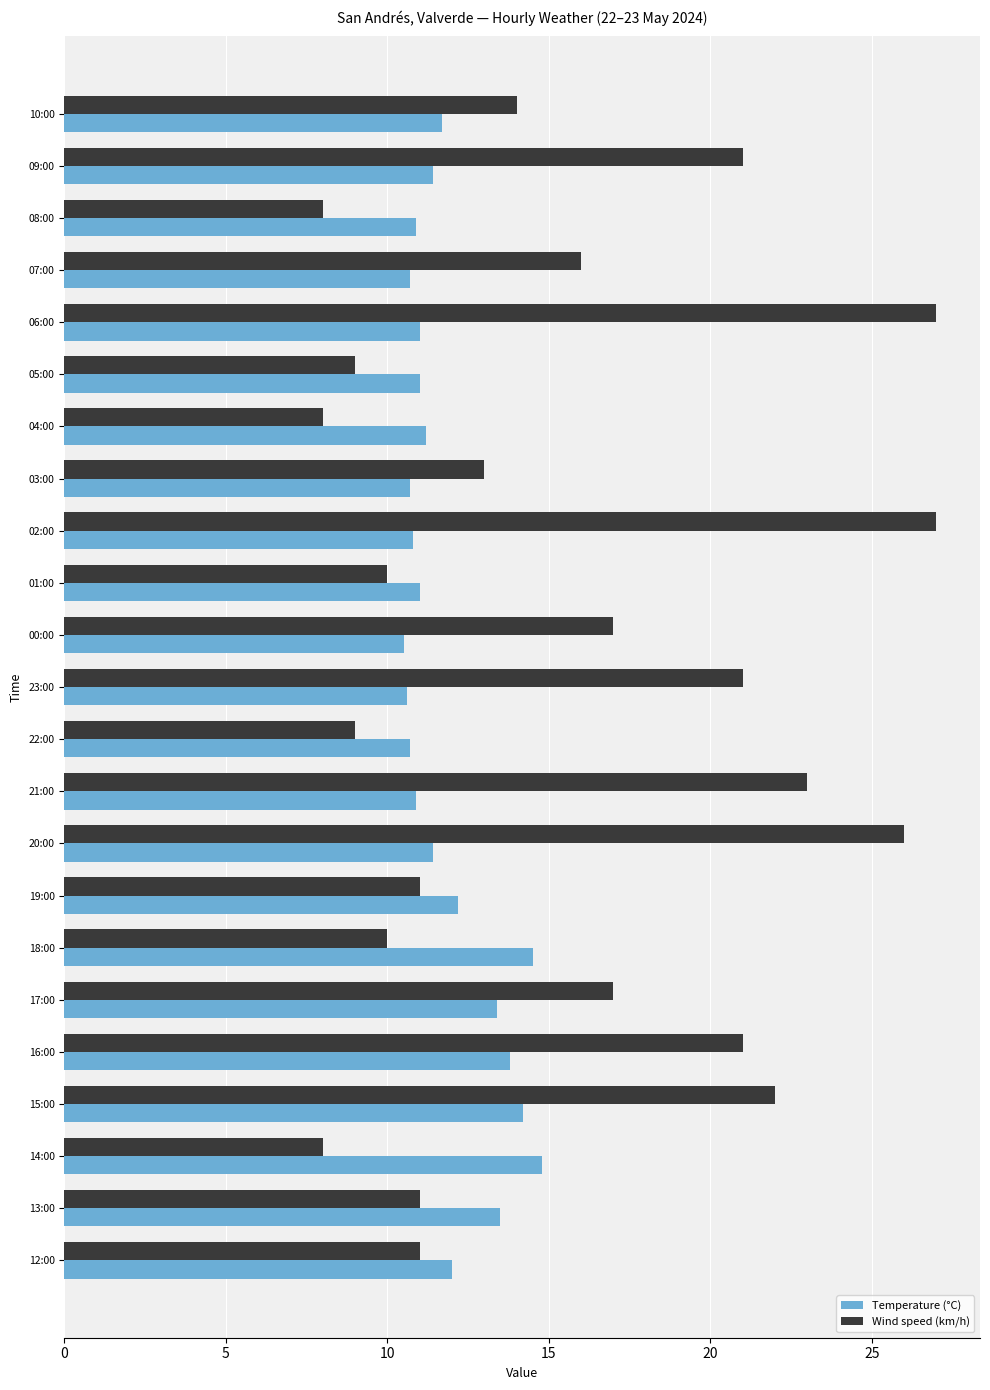

Which series has the largest total across all categories?

Wind speed (km/h)